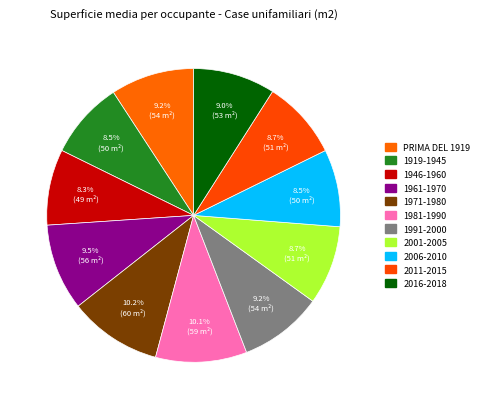

Count the number of slices in the pie.

11